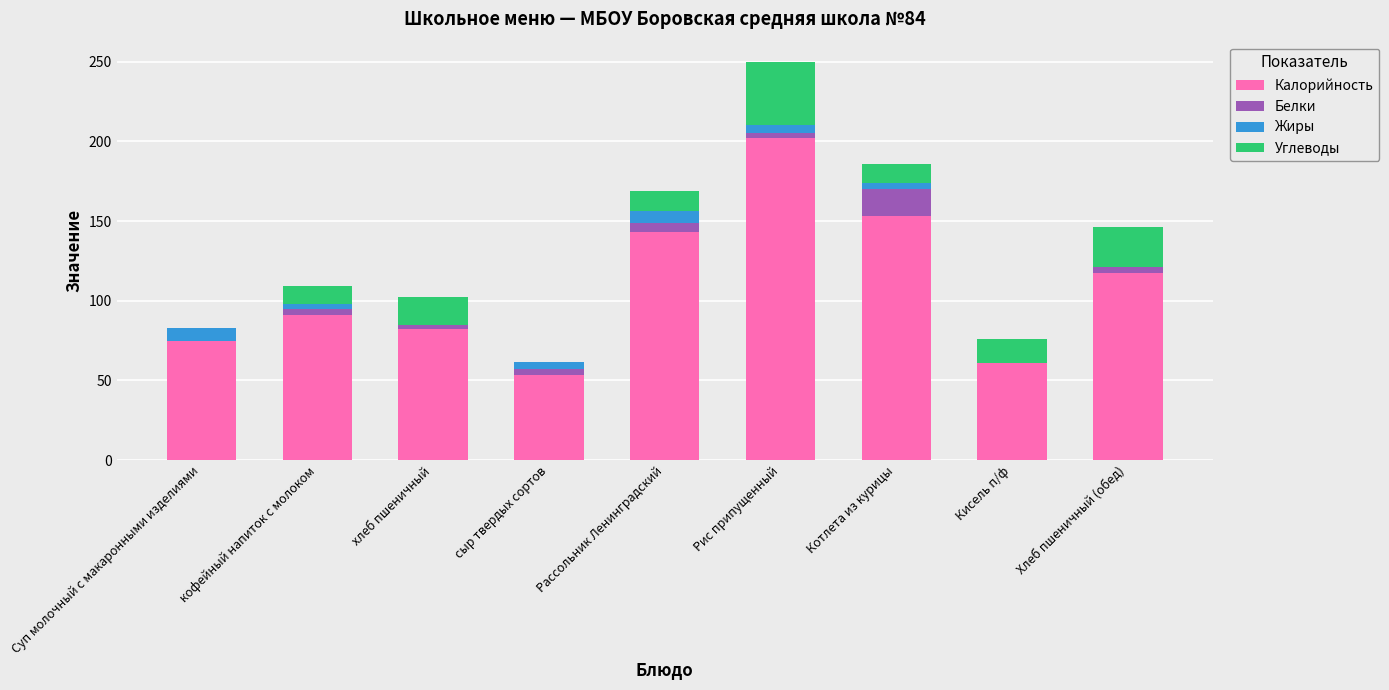

True or false: Калорийность has a value of 142.8 at Рассольник Ленинградский.

True